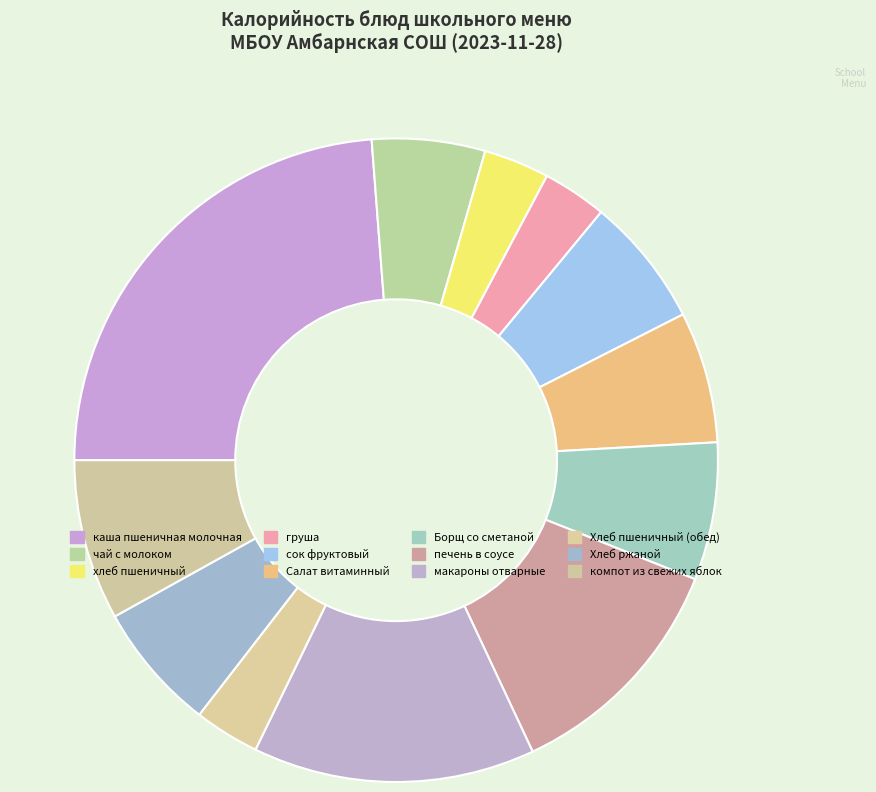

To the nearest percent, what portion does Салат витаминный represent?

7%